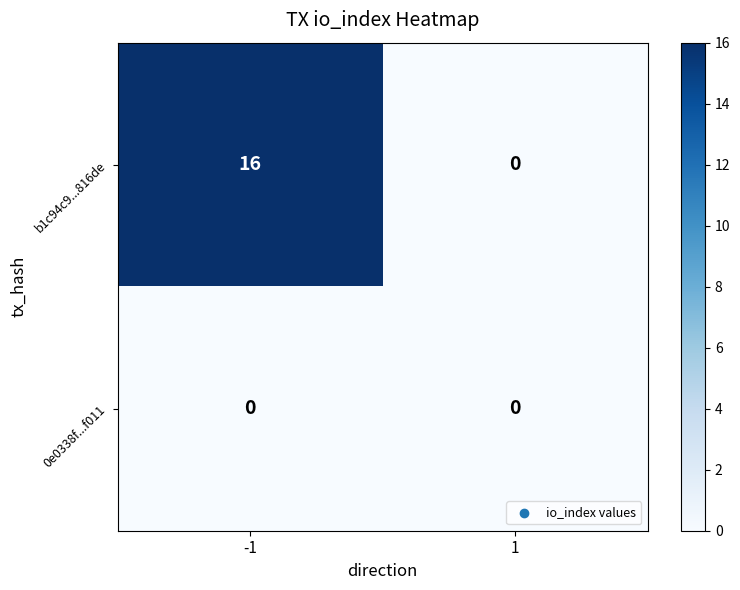

What is the greatest value displayed?

16